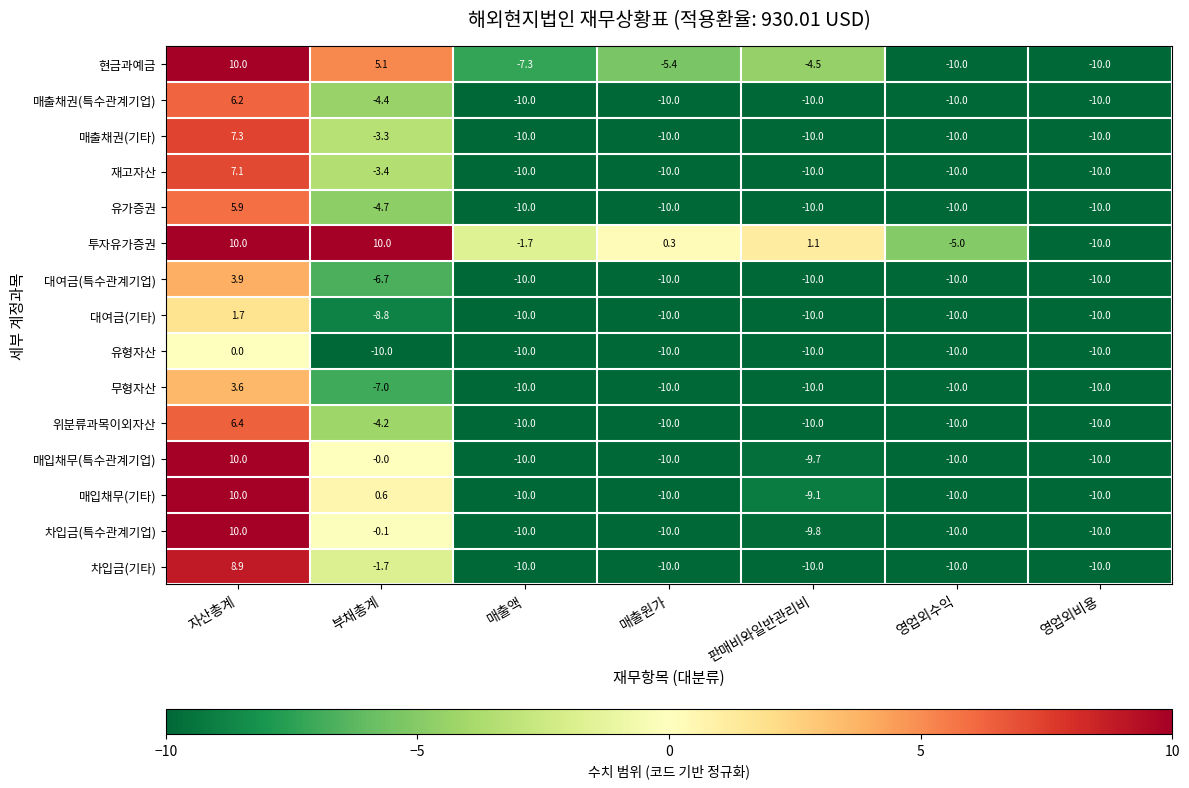

Which category has the highest value in the 매출채권(특수관계기업) series?

자산총계